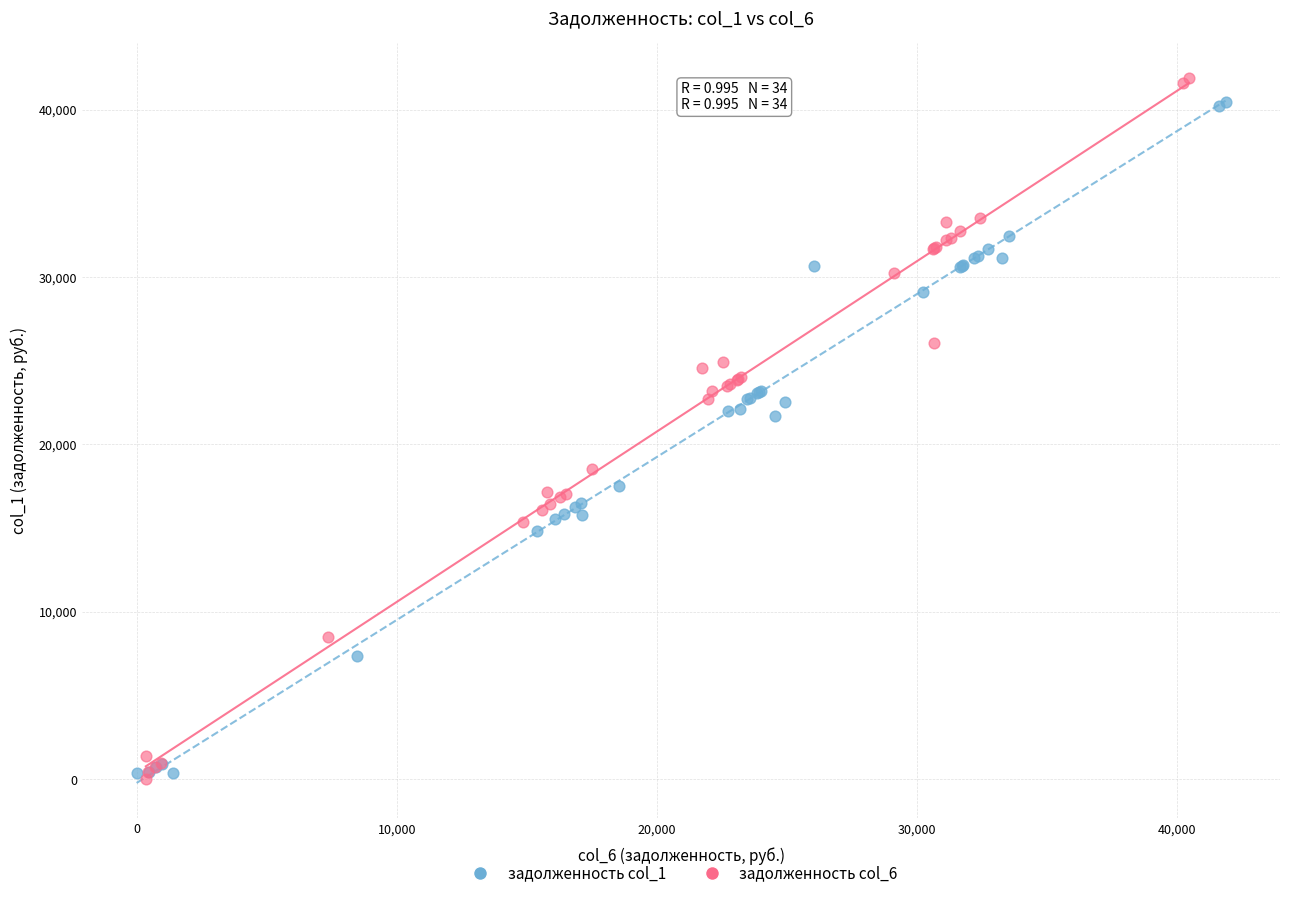

Which series reaches the maximum Y coordinate?

задолженность col_6